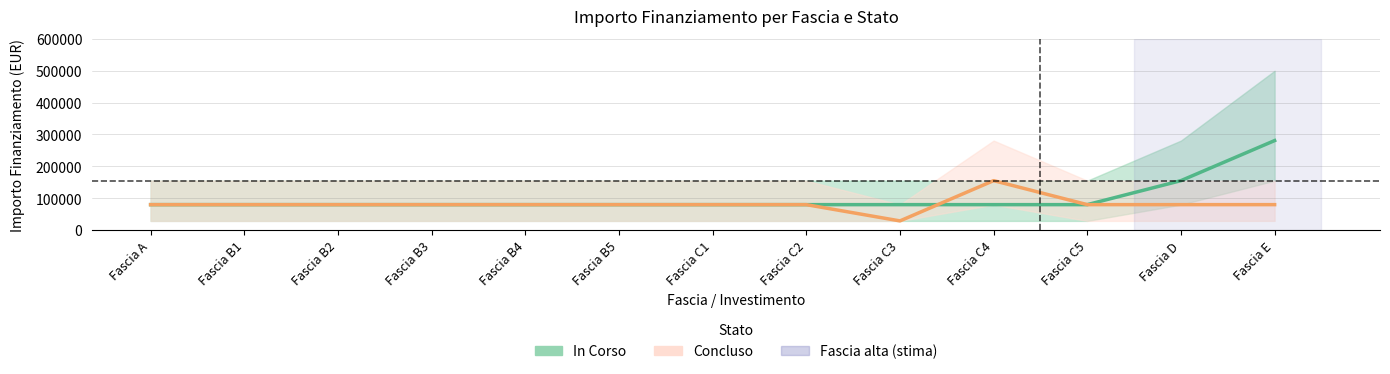

At which label is Concluso closest to 92068?

Fascia A